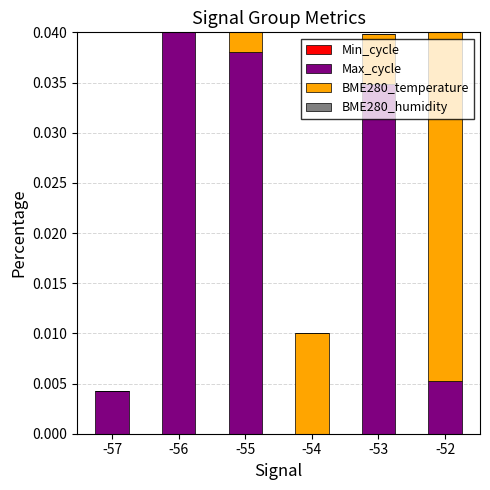

How many series are shown in this chart?

4